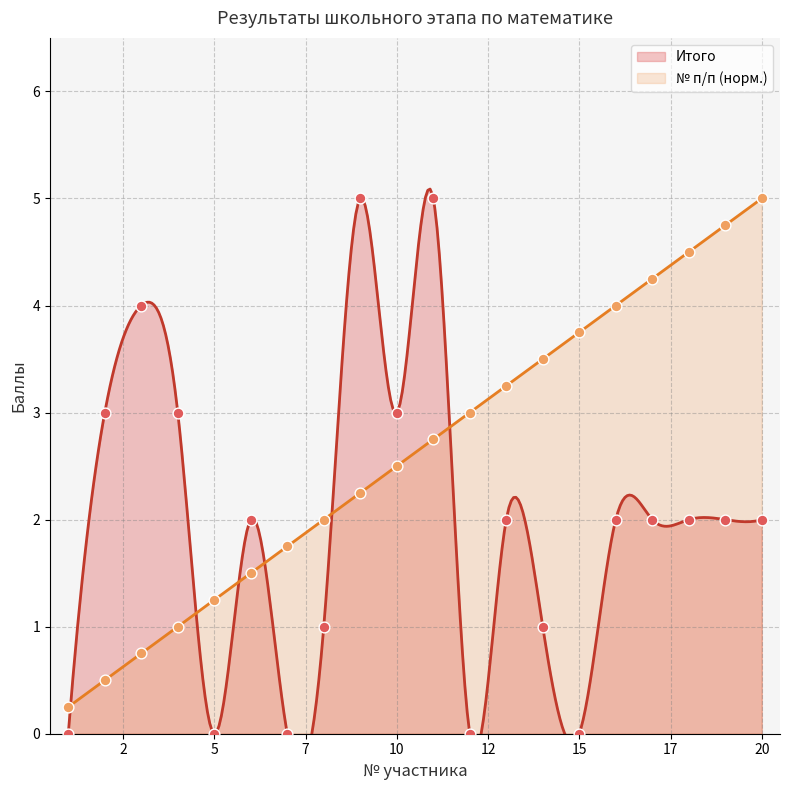

At how many categories does at least one series exceed 4?

6